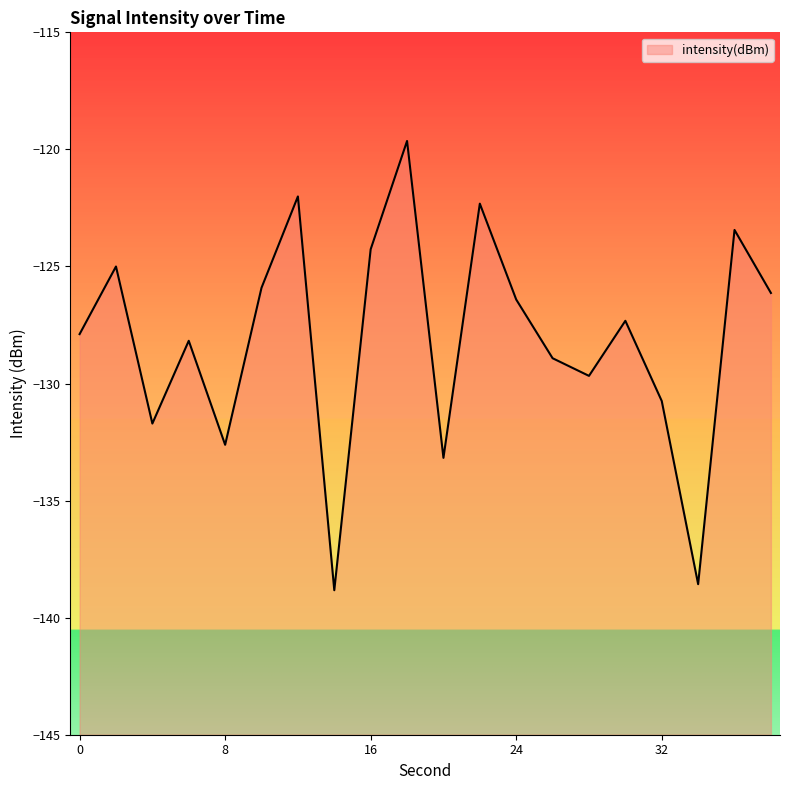

How many data points are less than -127?

11